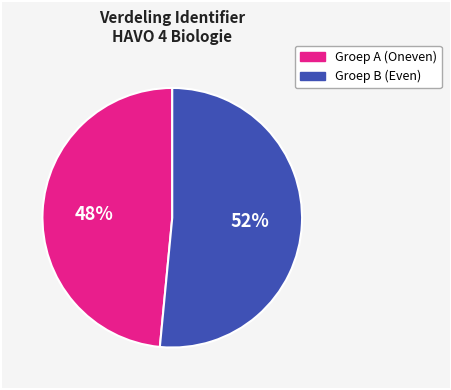

To the nearest percent, what is the average slice percentage?

50%